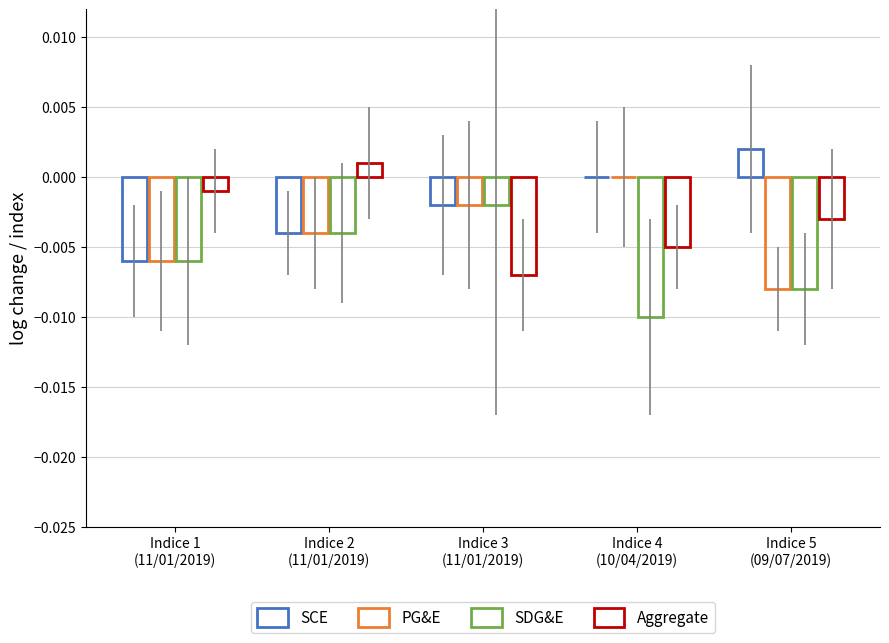

How many groups of bars are there?

5